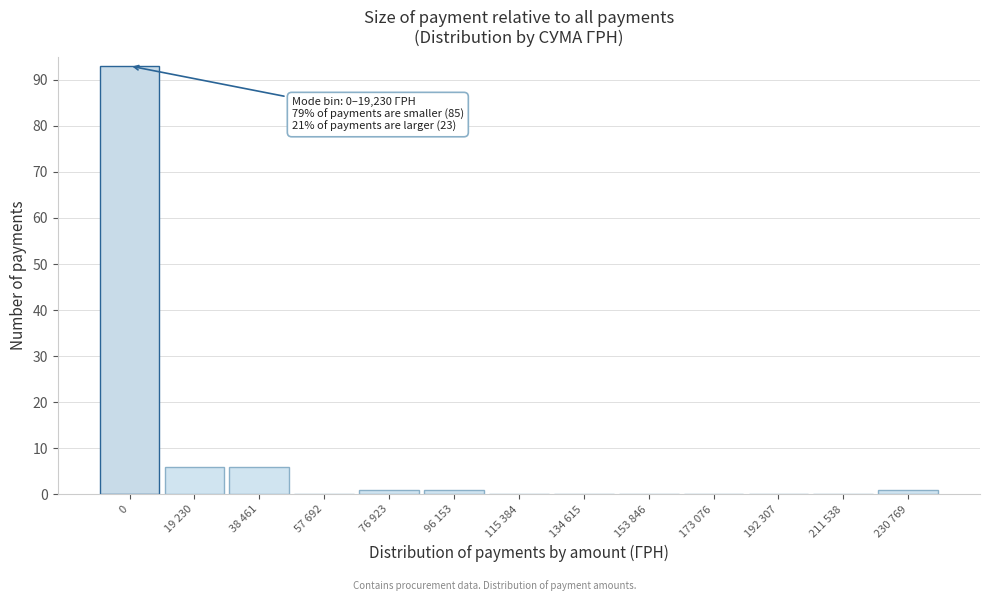

Is it true that the value at 211 538 is 0?

True